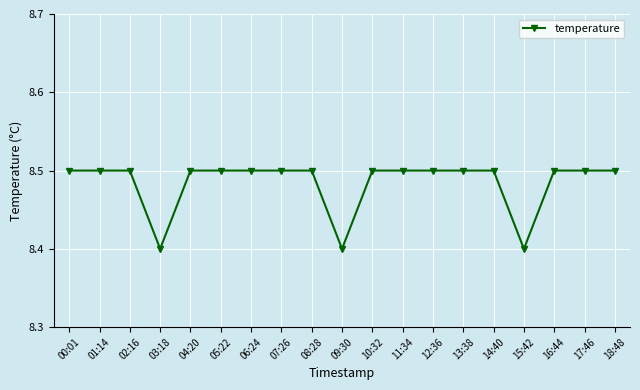

How many lines are shown in the chart?

1